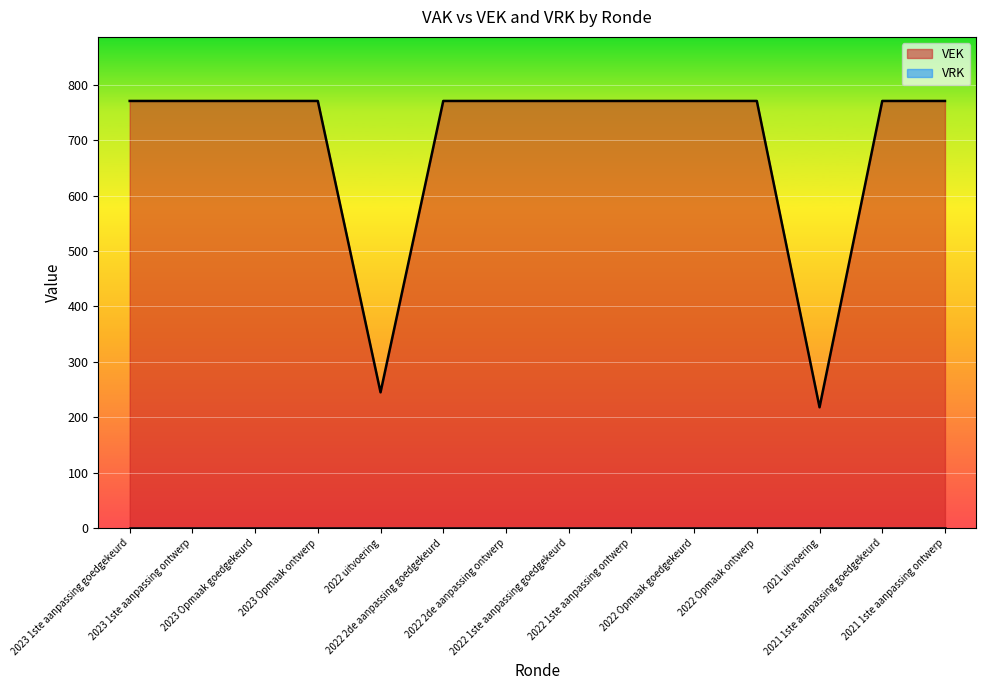

What is the average value?

694